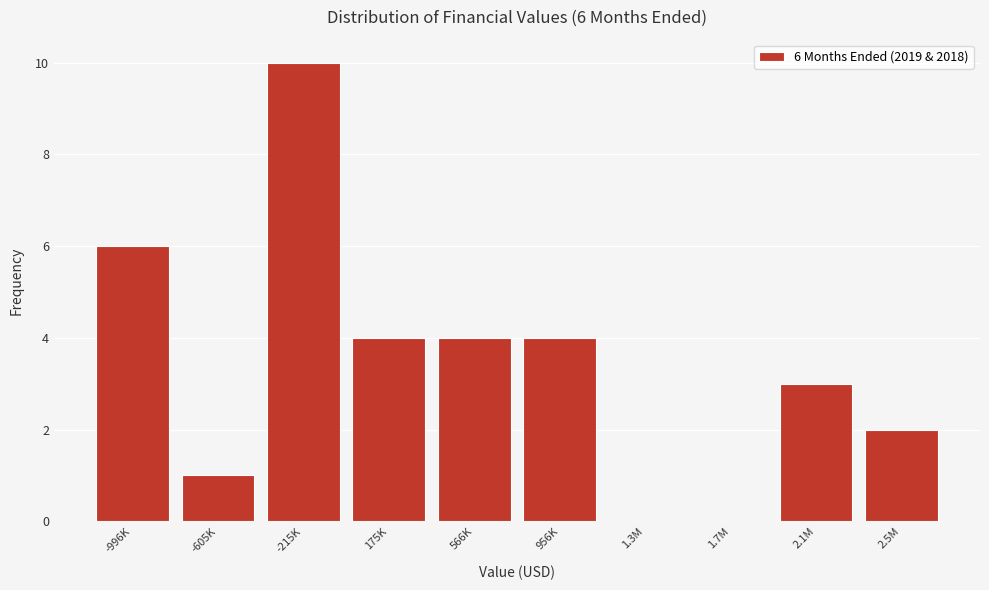

Reading right to left, transcribe all the data shown in this chart.

2.5M=2	2.1M=3	1.7M=0	1.3M=0	956K=4	566K=4	175K=4	-215K=10	-605K=1	-996K=6